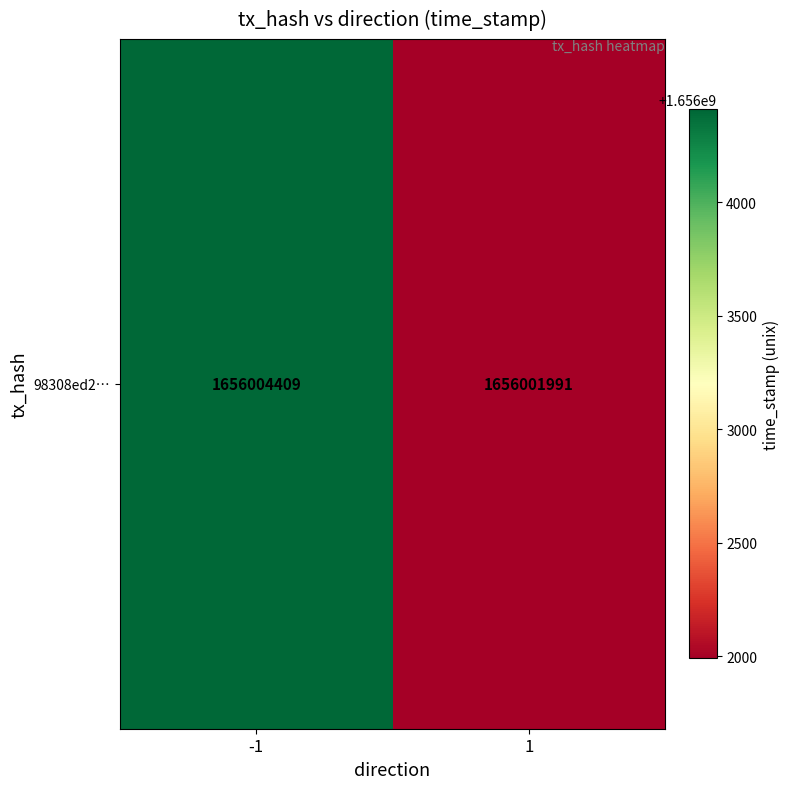

The value at 1 is 1656001991. True or false?

True